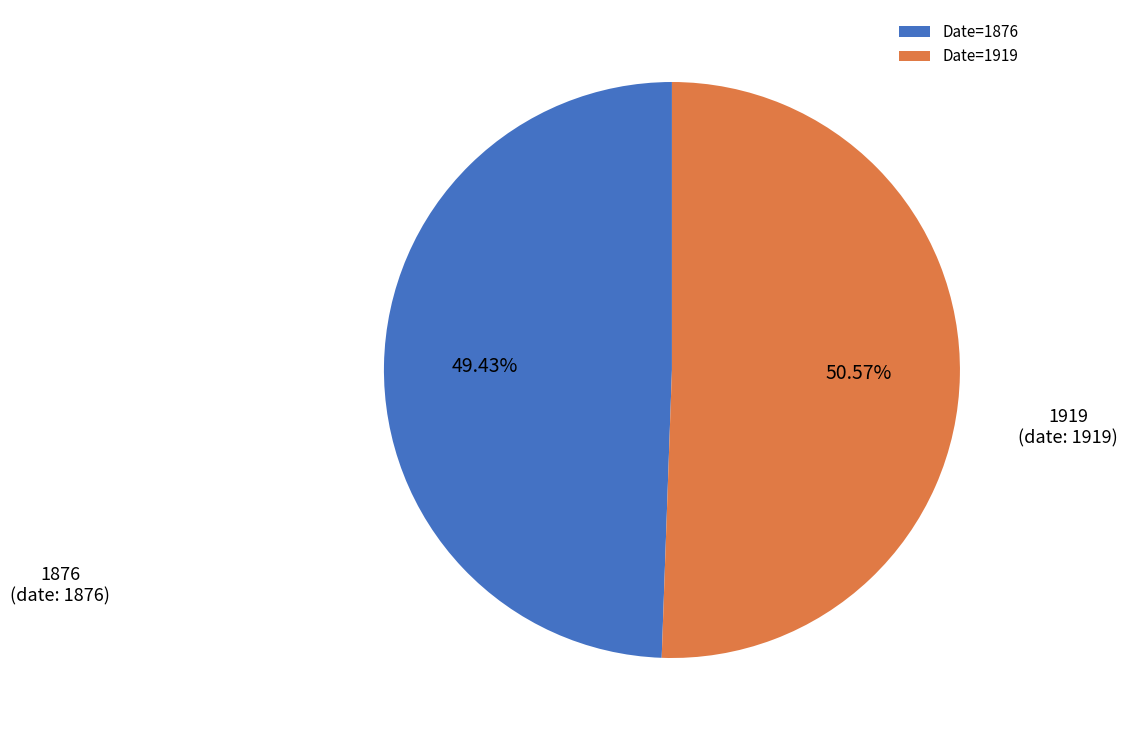

Which category has the biggest portion of the pie?

Date=1919